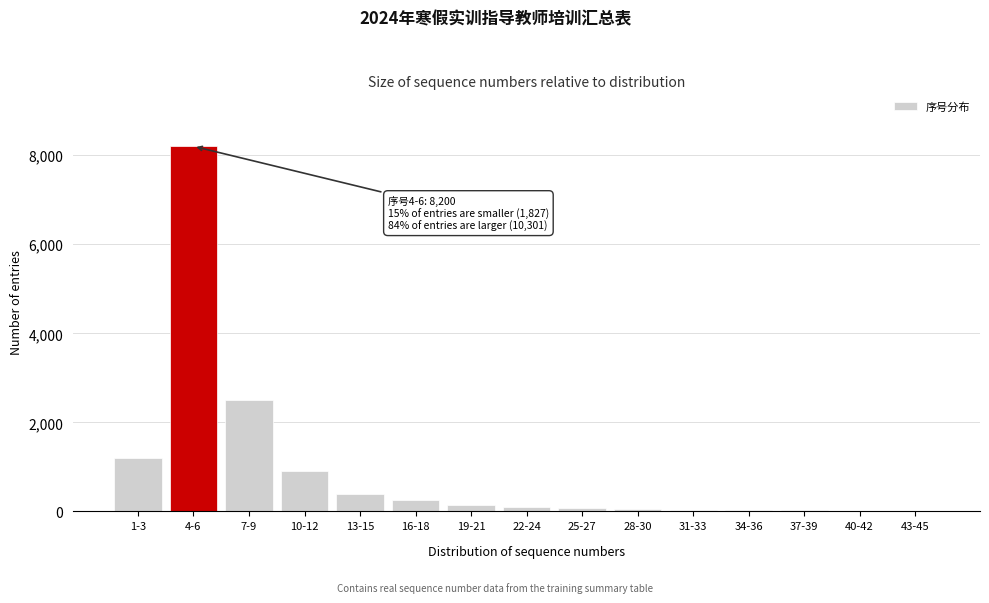

What is the change in value from 1-3 to 16-18?

-950